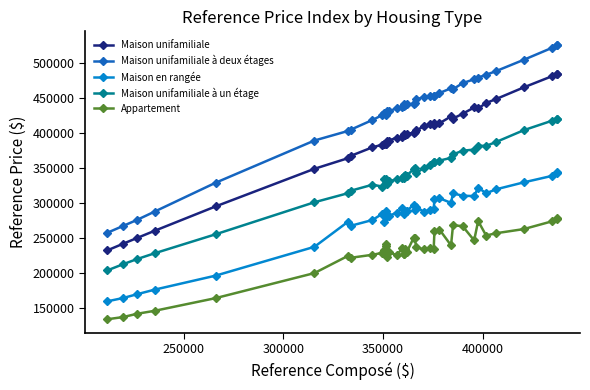

How many series are shown in this chart?

5